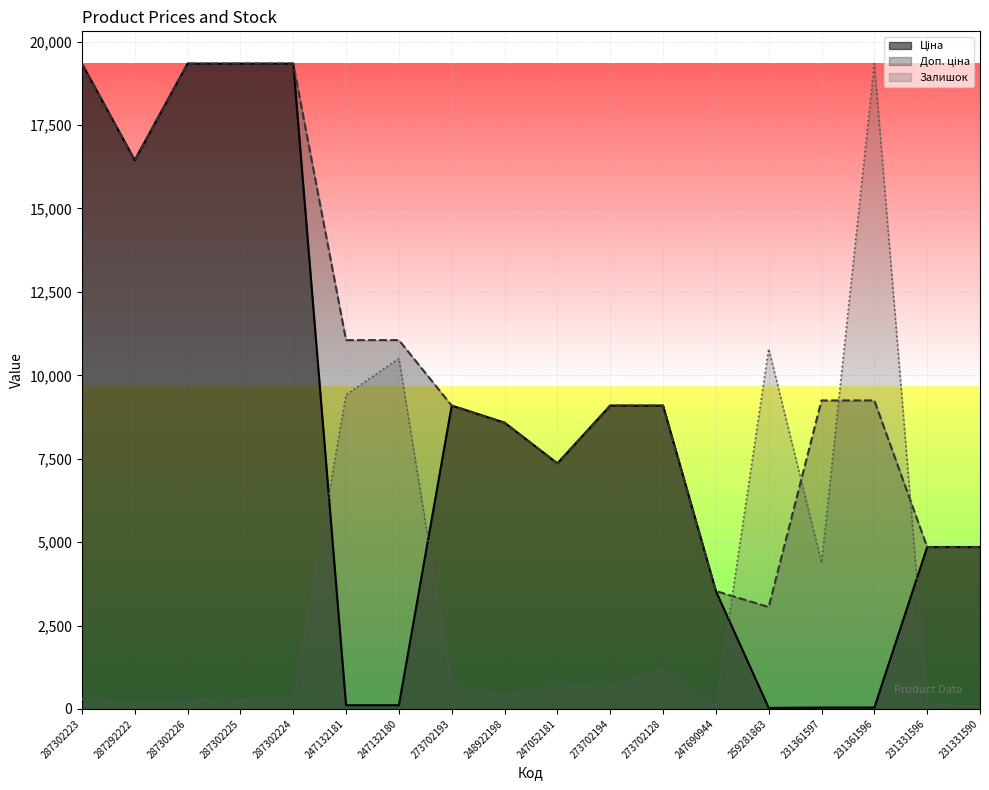

The value of Доп. ціна at 273702193 is 6065.6. True or false?

False